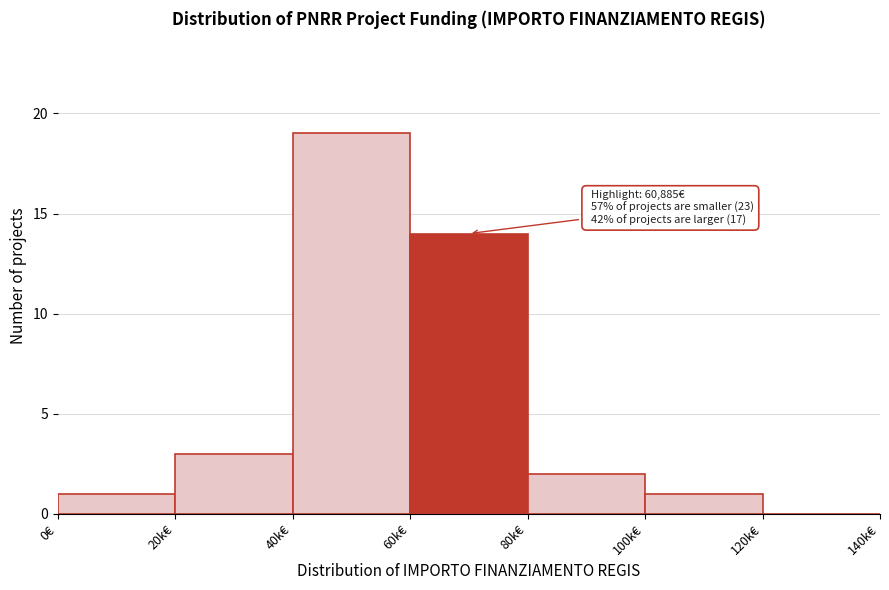

Reading left to right, transcribe all the data shown in this chart.

0€=1	20k€=3	40k€=19	60k€=14	80k€=2	100k€=1	120k€=0